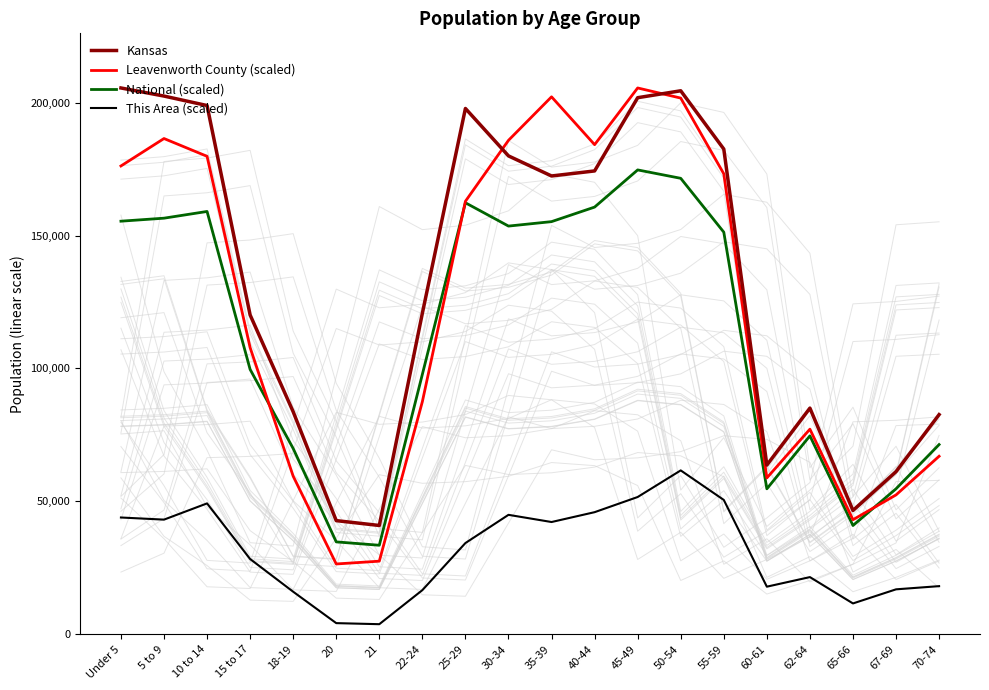

Which series has the widest spread of values?

Leavenworth County (scaled)